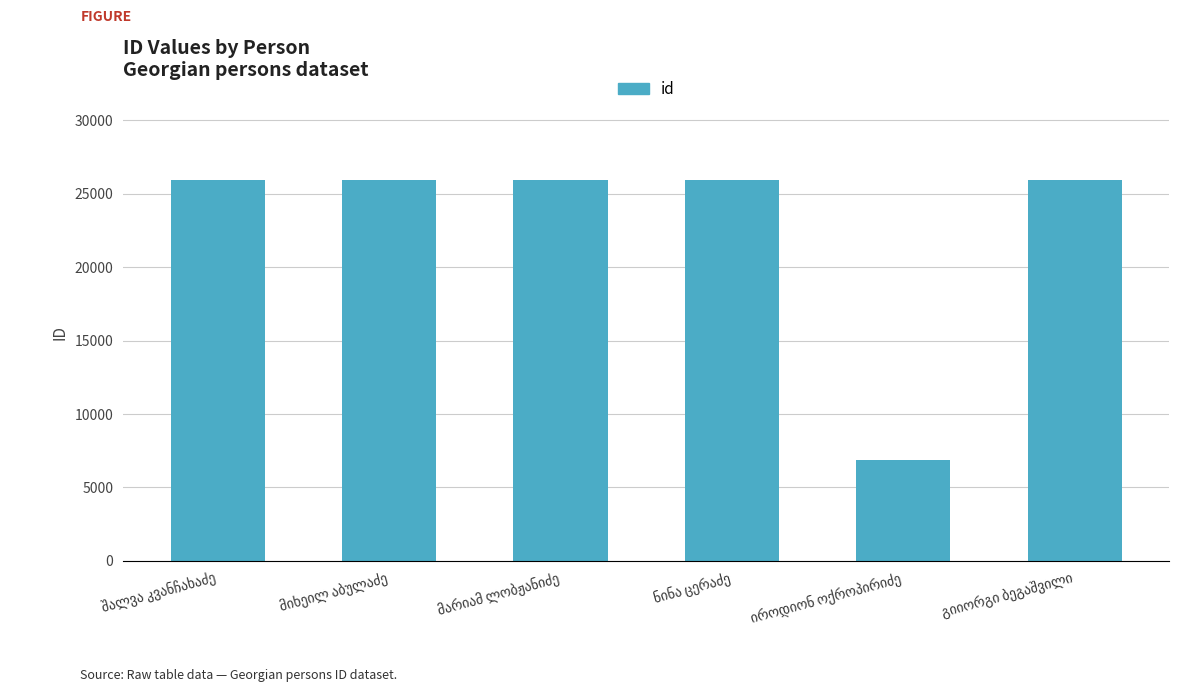

What is the maximum value shown in the chart?

25945